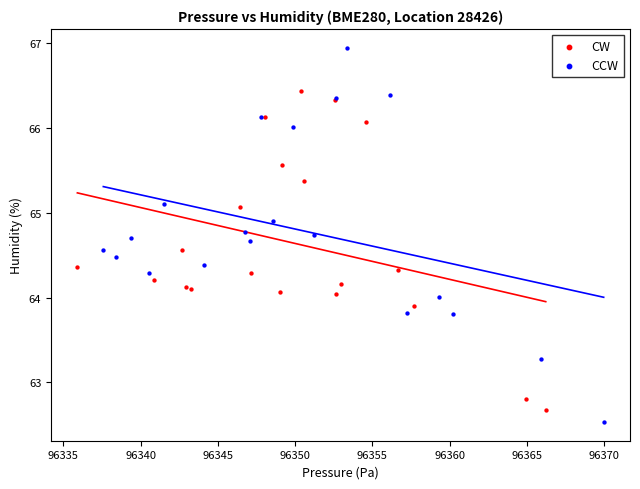

Which series reaches the maximum Y coordinate?

CCW